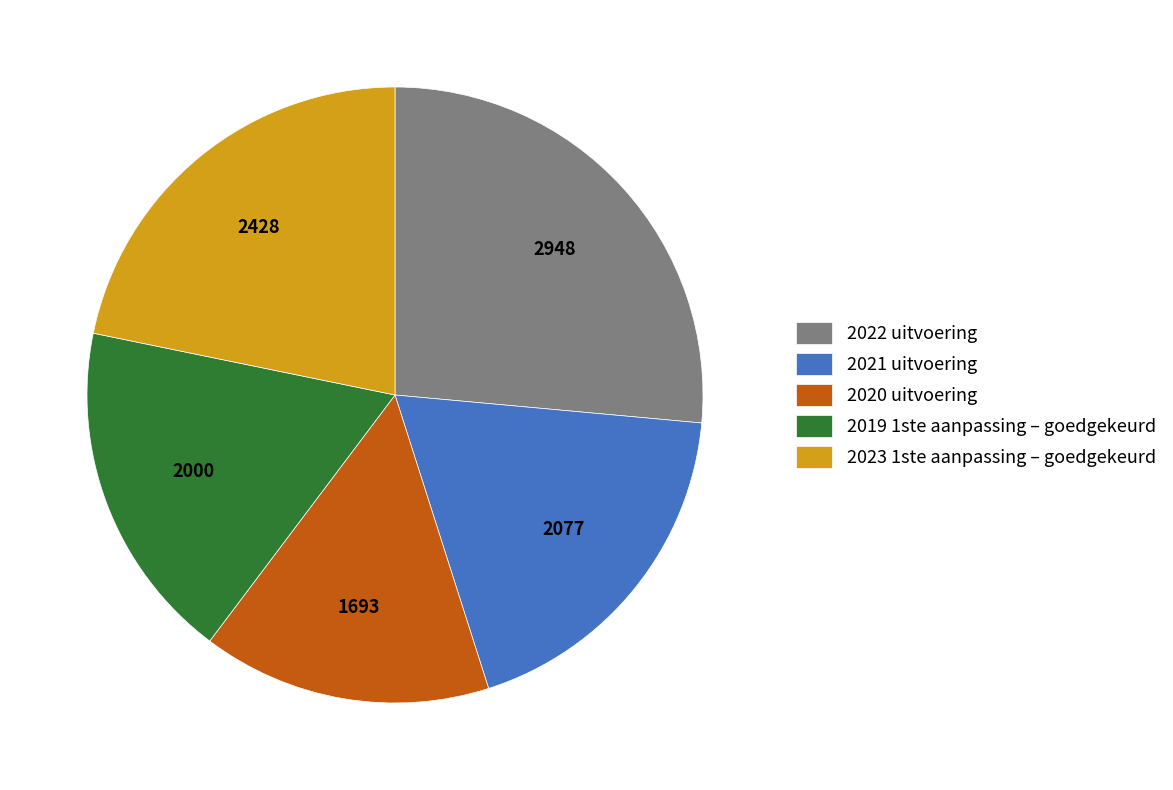

Does any single category account for the majority?

No